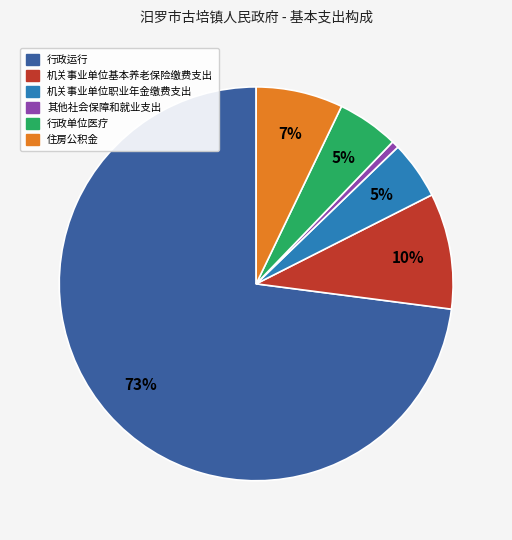

To the nearest percent, what percentage of the pie is 机关事业单位基本养老保险缴费支出?

10%